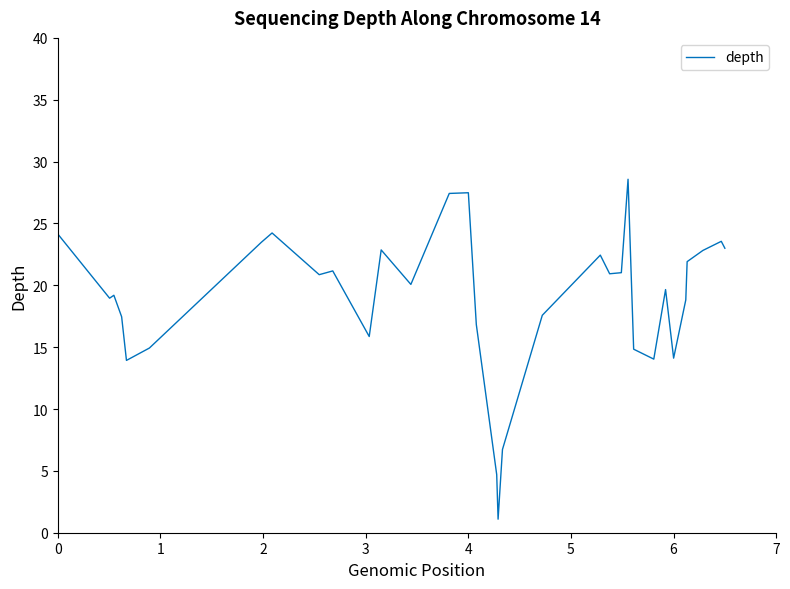

What is the difference between the maximum and minimum values?

27.5